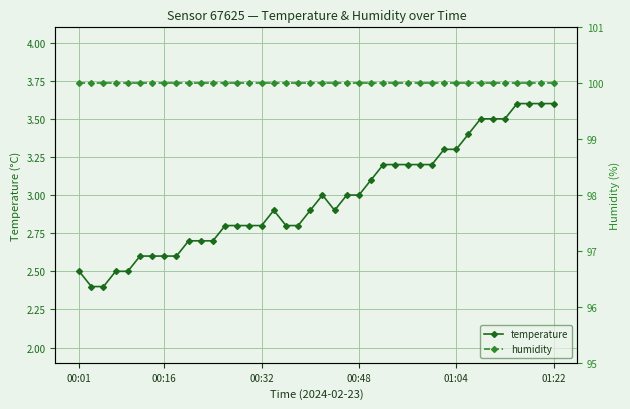

List the series in order of their overall mean, highest first.

humidity, temperature